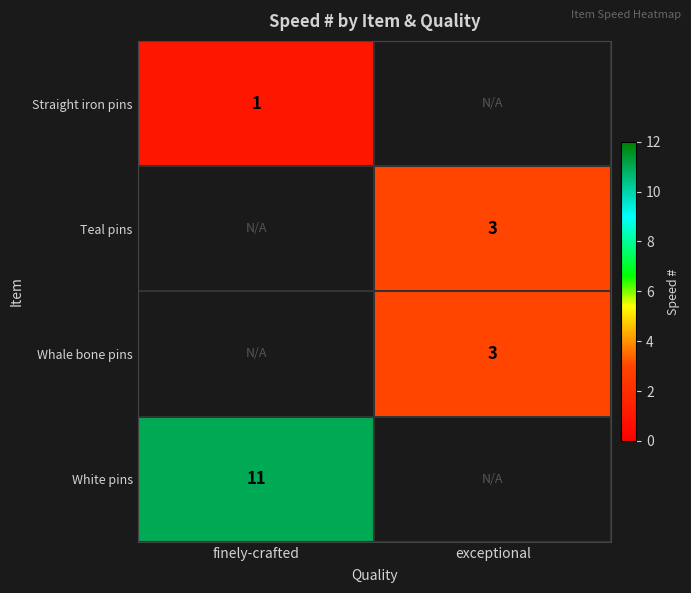

At how many categories does at least one series exceed 3?

1